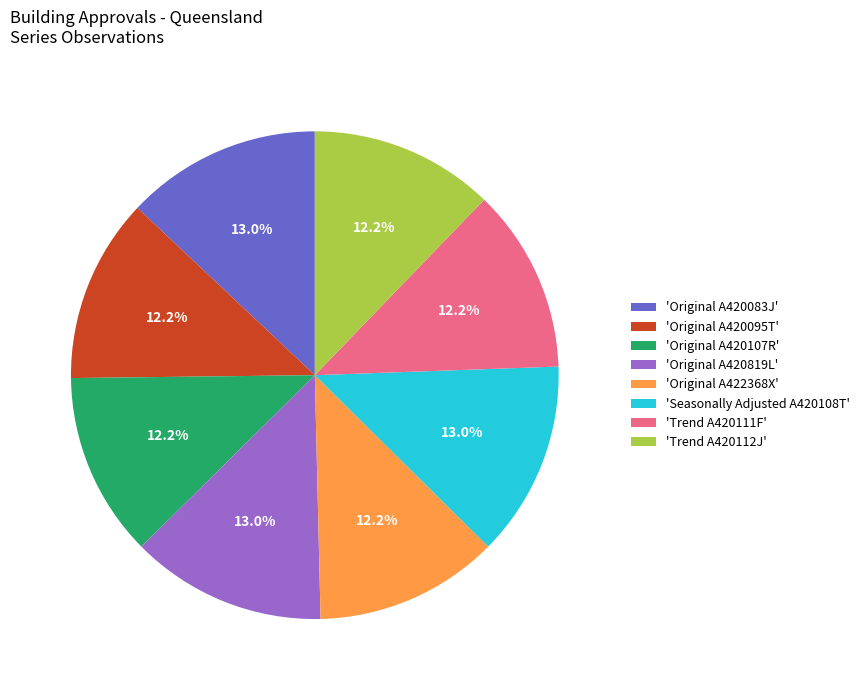

Does 'Original A422368X' account for over 50% of the chart?

No